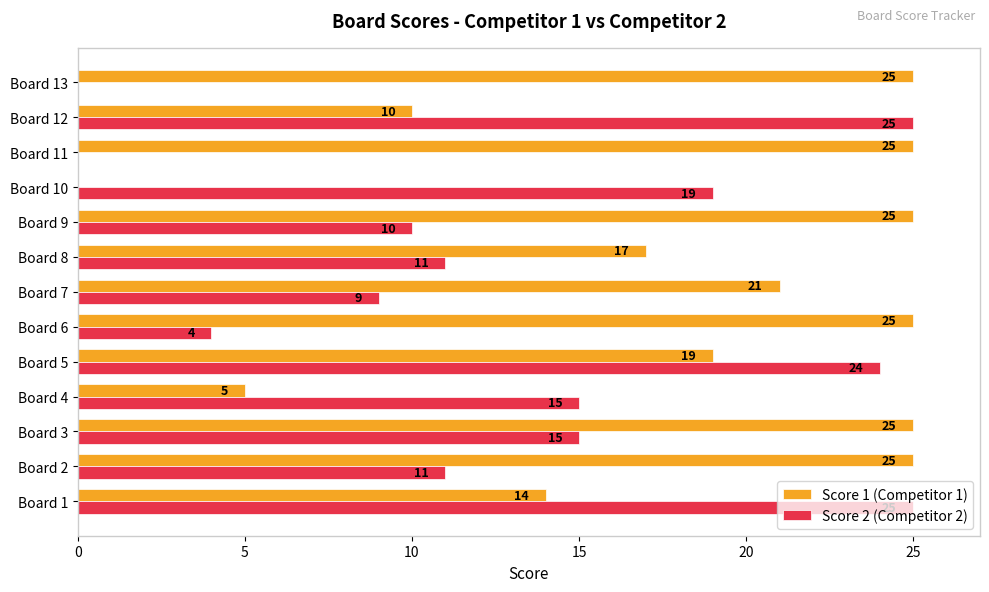

At which category is the sum across all series the highest?

Board 5